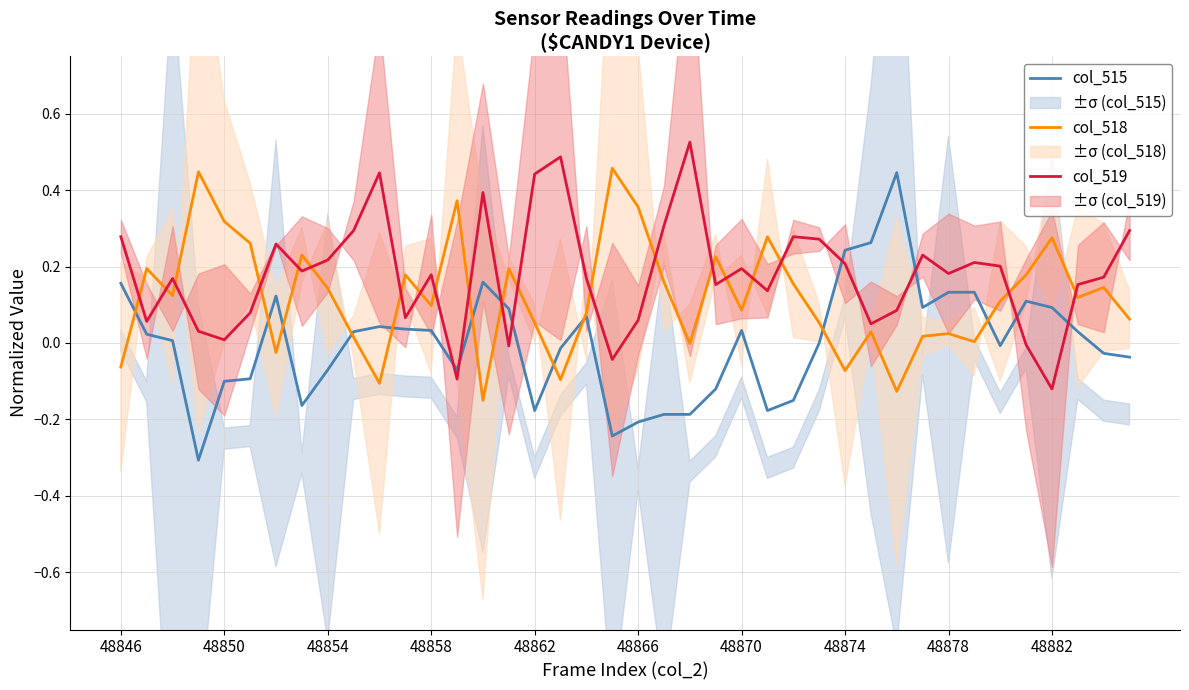

What is the maximum value shown in the chart?

0.5